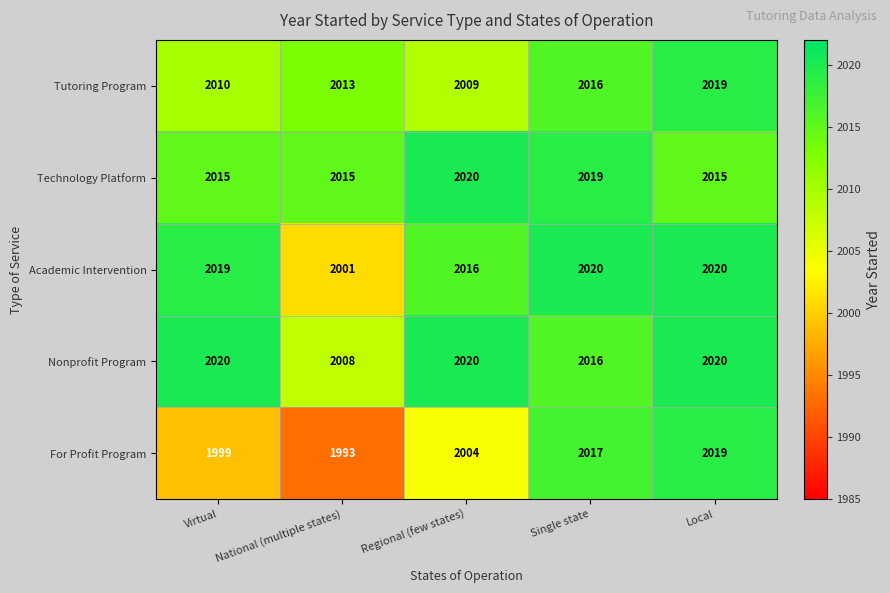

What is the smallest value displayed?

1993